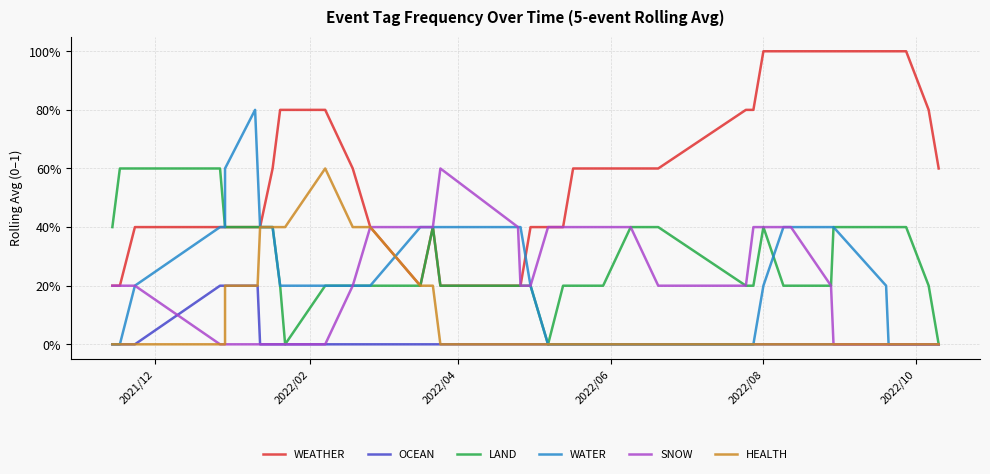

What is the difference between the second highest and second lowest values in the LAND series?

0.6